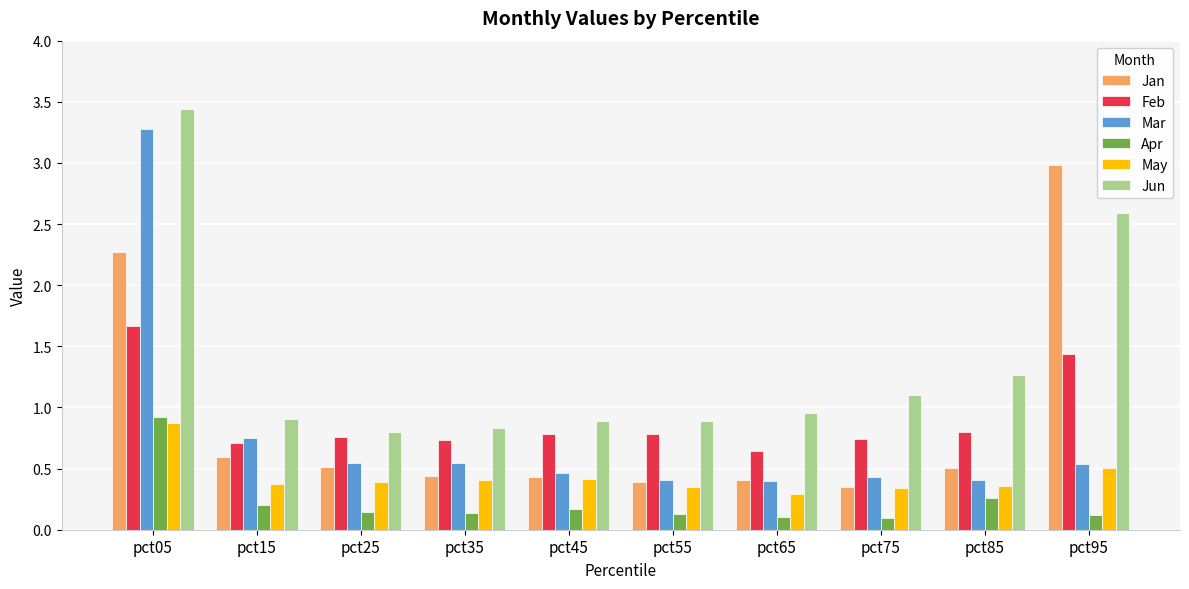

The Apr series shows 1.3 at pct05. True or false?

False